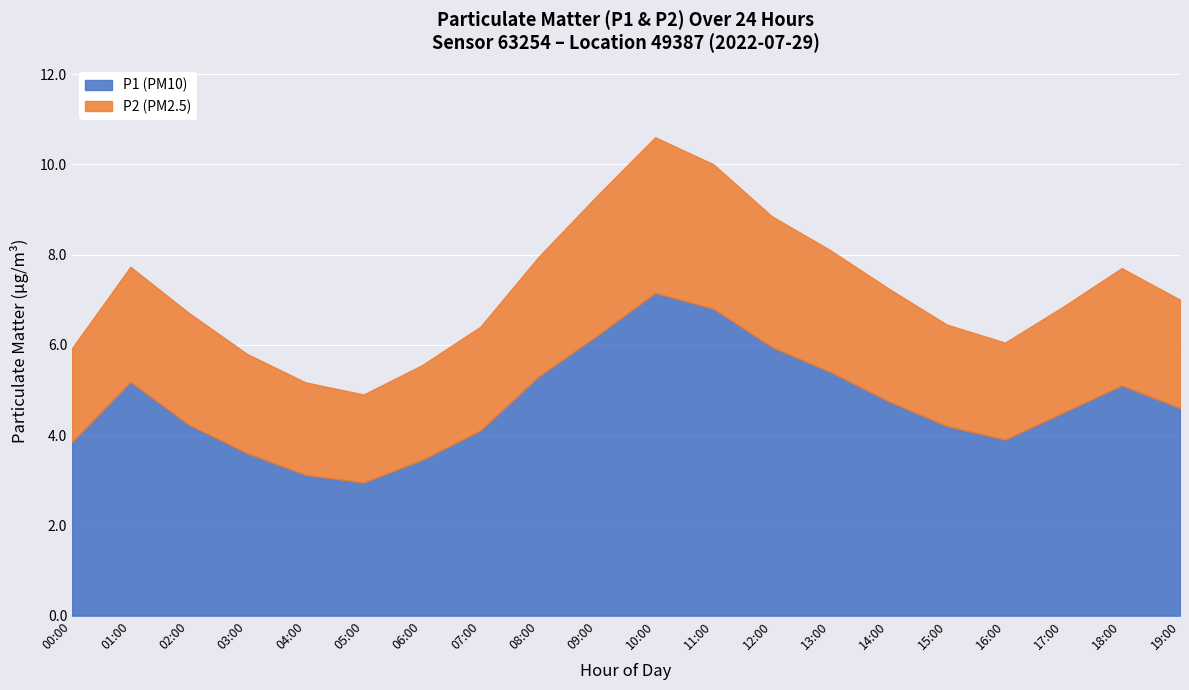

Which series changed the most between 01:00 and 04:00?

P1